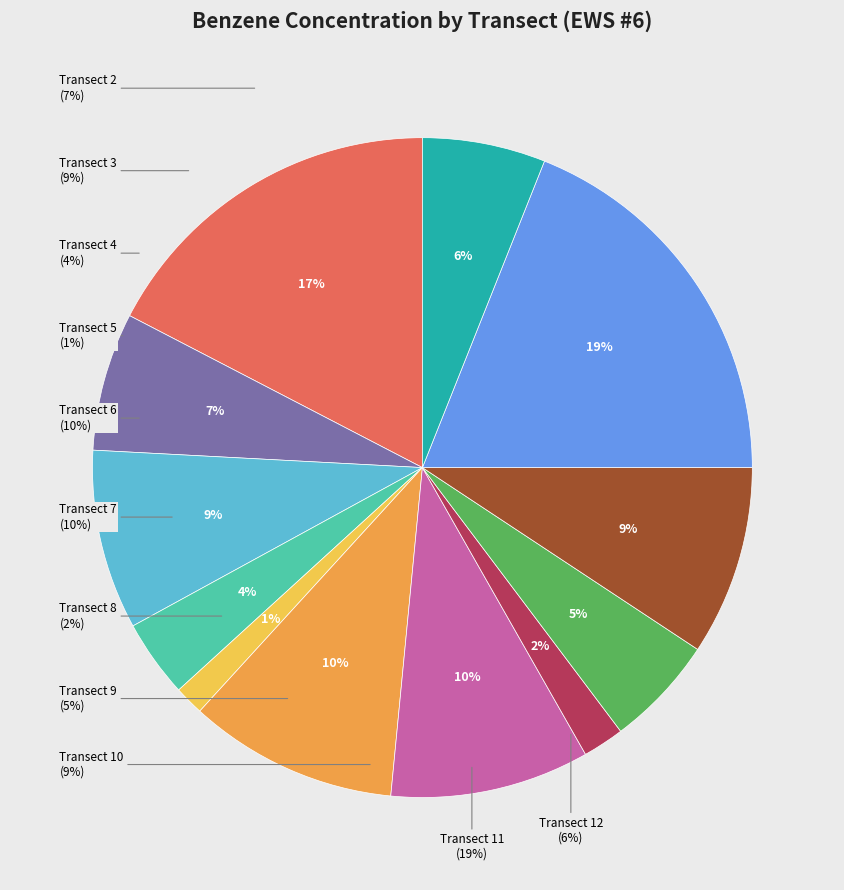

Is there a majority slice in this chart?

No